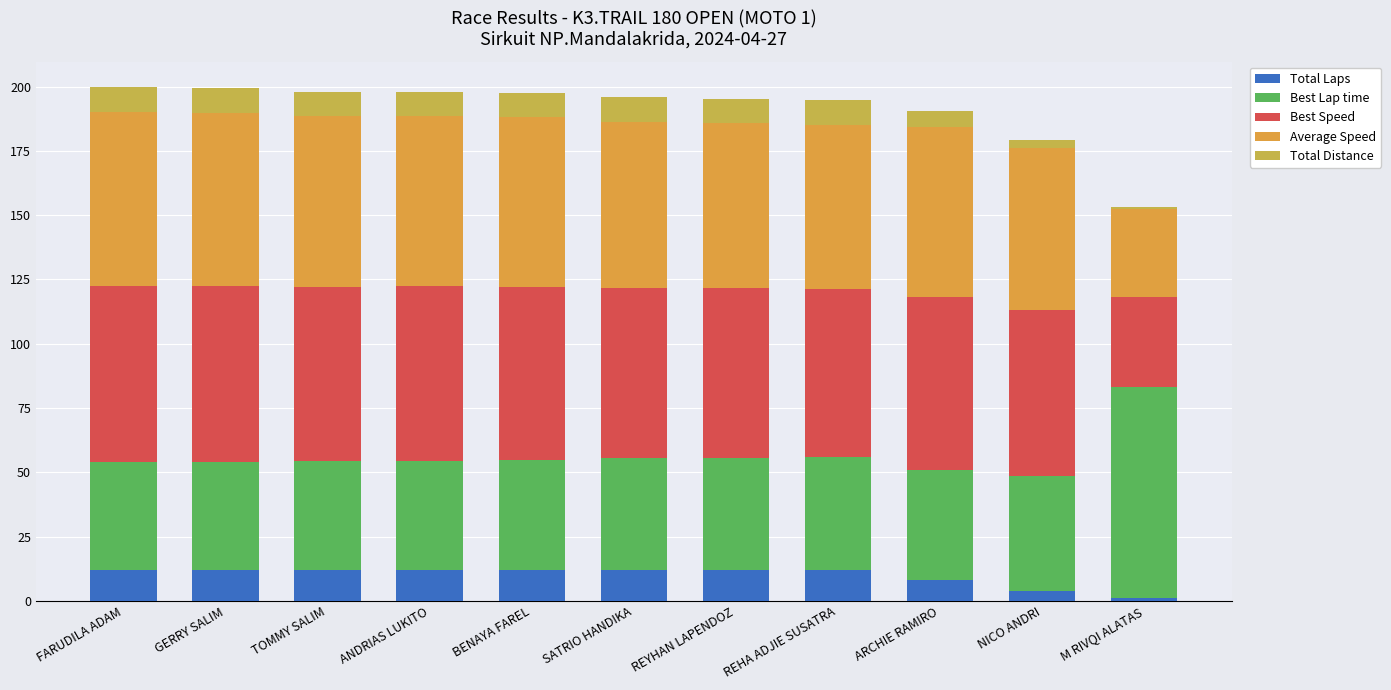

Are the bars grouped side by side (vs. stacked)?

No